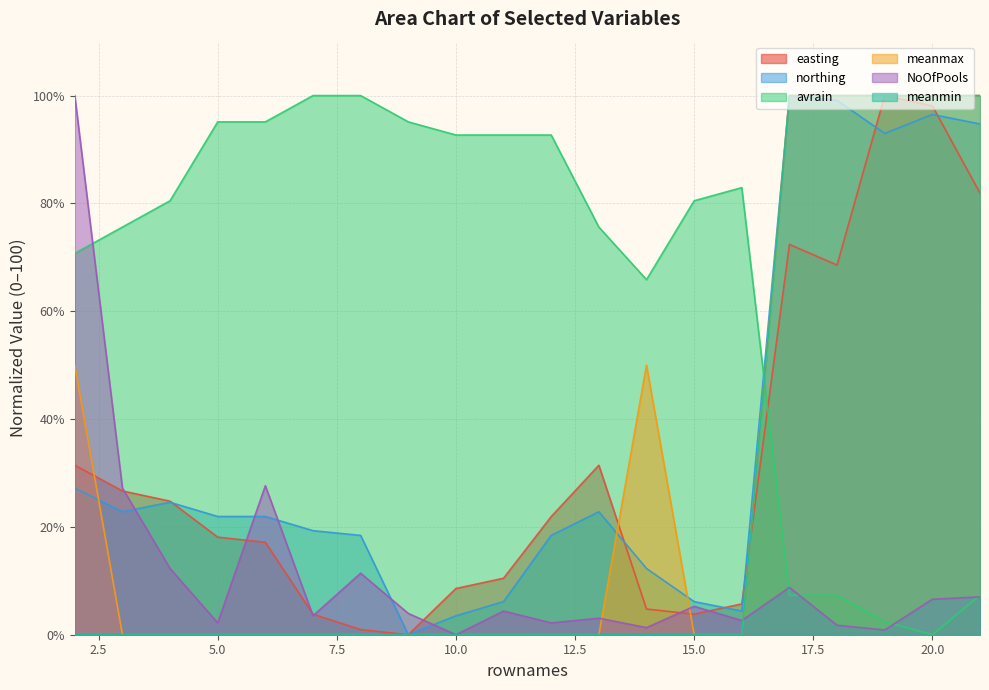

Reading left to right, extract all data points from this chart.

easting: 31.4	26.7	24.8	18.1	17.1	3.8	1.0	0.0	8.6	10.5	21.9	31.4	4.8	3.8	5.7	72.4	68.6	100.0	98.1	81.9
northing: 27.2	22.8	24.6	21.9	21.9	19.3	18.4	0.0	3.5	6.1	18.4	22.8	12.3	6.1	4.4	100.0	99.1	93.0	96.5	94.7
avrain: 70.7	75.6	80.5	95.1	95.1	100.0	100.0	95.1	92.7	92.7	92.7	75.6	65.9	80.5	82.9	7.3	7.3	2.4	0.0	7.3
meanmax: 50.0	0.0	0.0	0.0	0.0	0.0	0.0	0.0	0.0	0.0	0.0	0.0	50.0	0.0	0.0	100.0	100.0	100.0	100.0	100.0
NoOfPools: 100.0	27.2	12.3	2.2	27.6	3.5	11.4	3.9	0.0	4.4	2.2	3.1	1.3	5.3	2.6	8.8	1.8	0.9	6.6	7.0
meanmin: 0.0	0.0	0.0	0.0	0.0	0.0	0.0	0.0	0.0	0.0	0.0	0.0	0.0	0.0	0.0	100.0	100.0	100.0	100.0	100.0